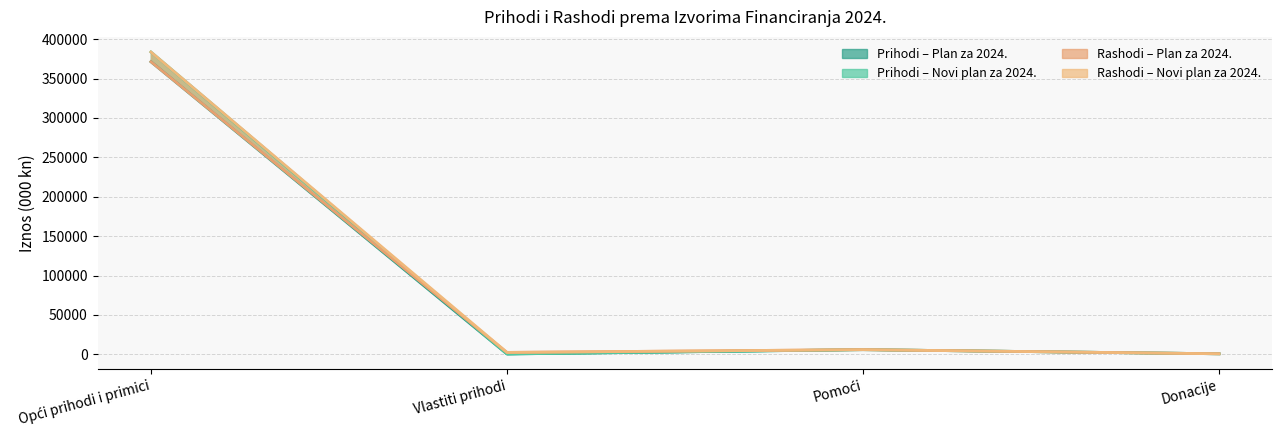

In Prihodi – Novi plan za 2024., how many points are higher than both neighbors (excluding endpoints)?

1